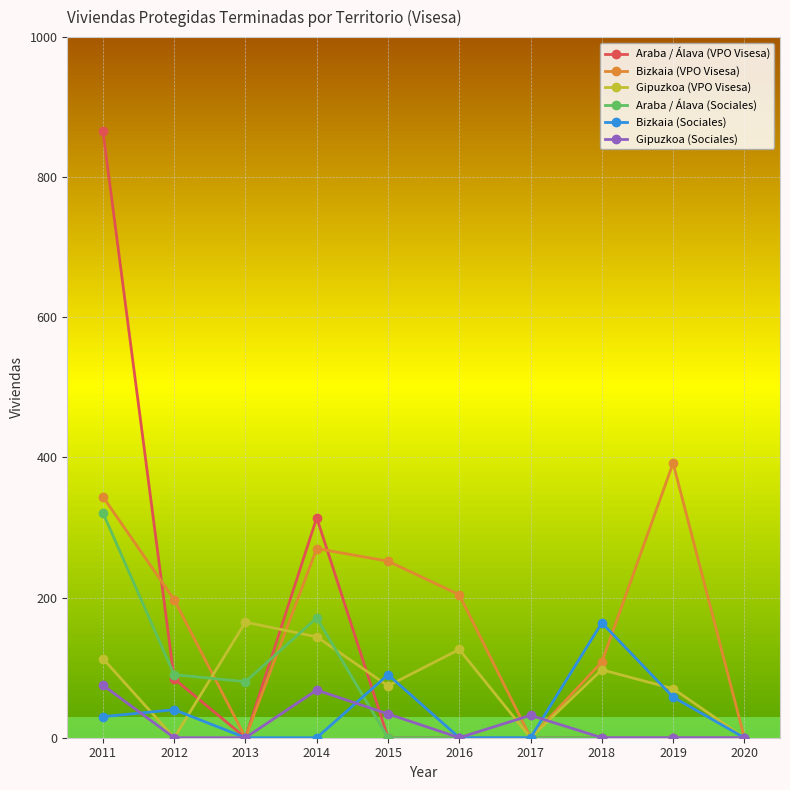

The value of Araba / Álava (VPO Visesa) at 2019 is 0. True or false?

True